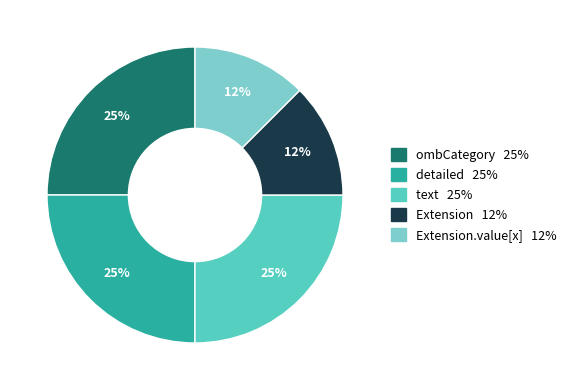

Is there a majority slice in this chart?

No